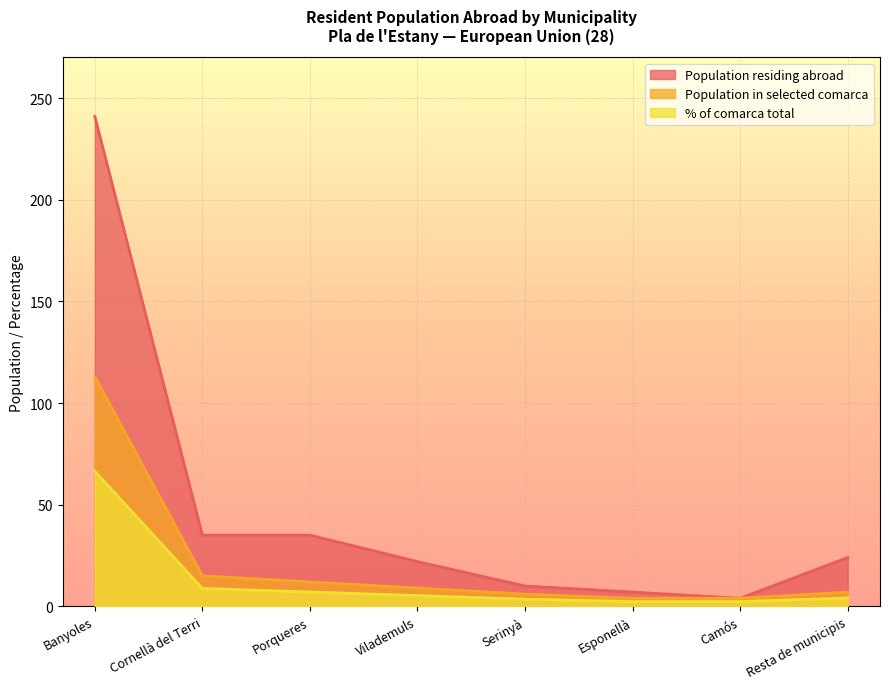

Reading left to right, transcribe all the data shown in this chart.

Population residing abroad: 241.0	35.0	35.0	22.0	10.0	7.0	4.0	24.0
Population in selected comarca: 113.0	15.0	12.0	9.0	6.0	4.0	4.0	7.0
% of comarca total: 66.5	8.8	7.1	5.3	3.5	2.4	2.4	4.1